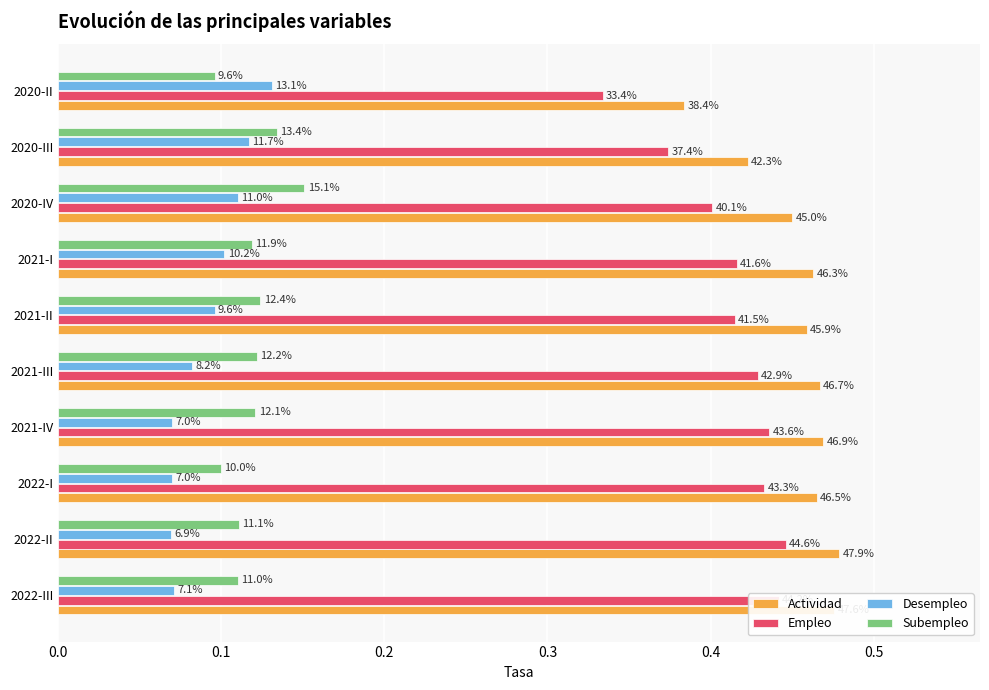

What are all the series names shown in the legend?

Actividad, Empleo, Desempleo, Subempleo